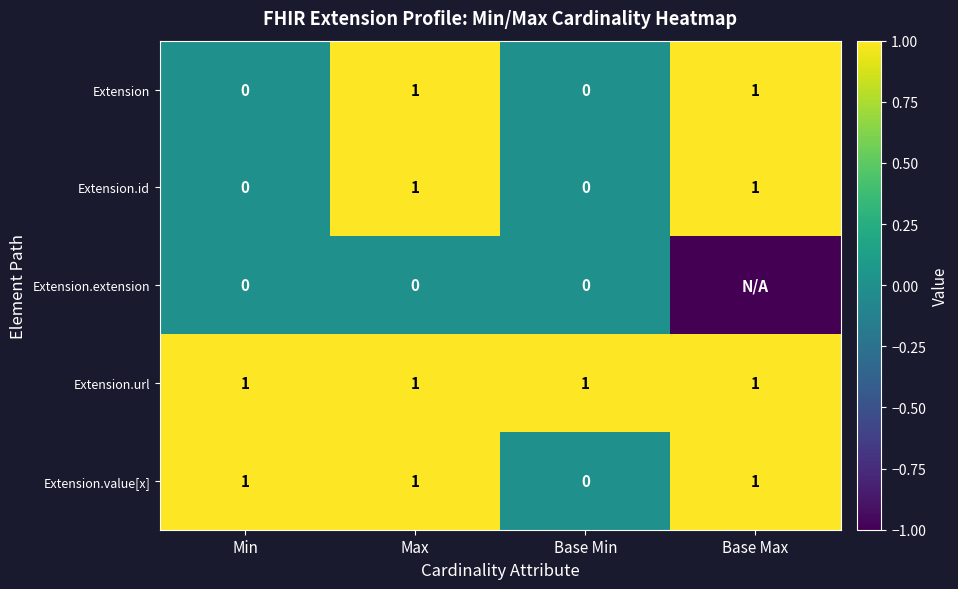

What is the total value across all series at Max?

4